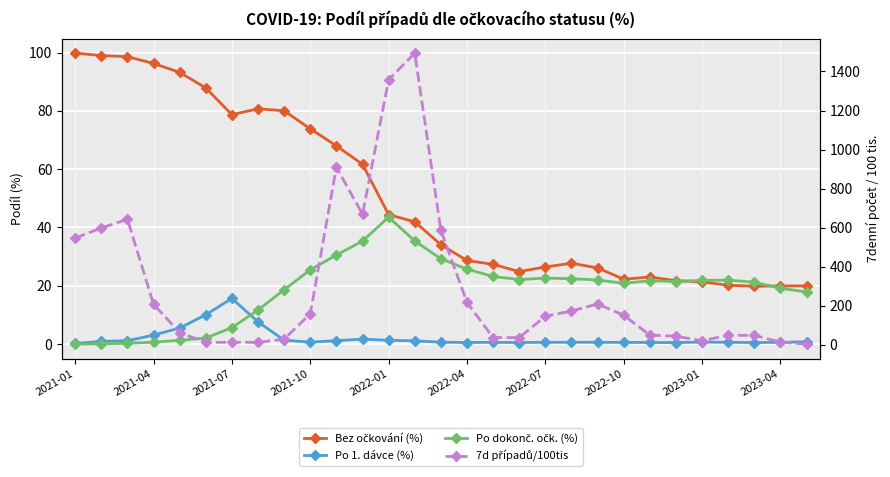

Reading right to left, extract all data points from this chart.

Bez očkování (%): 20.0	19.9	19.9	20.2	21.4	21.7	23.0	22.2	26.1	27.7	26.5	24.9	27.3	28.7	34.1	42.0	44.4	61.7	68.0	73.8	80.0	80.7	78.7	87.9	93.2	96.3	98.6	99.0	99.8
Pozitivní po 1. dávce (%): 0.8	0.6	0.5	0.6	0.7	0.5	0.5	0.6	0.6	0.6	0.6	0.5	0.6	0.5	0.6	1.1	1.3	1.7	1.2	0.7	1.3	7.6	15.7	10.1	5.5	3.1	1.1	0.9	0.2
Pozitivní po dokončeném očkování (%): 17.9	19.2	21.2	21.9	21.9	21.5	21.7	20.9	22.0	22.4	22.6	22.1	23.2	25.7	29.3	35.4	43.5	35.3	30.5	25.5	18.6	11.7	5.7	2.1	1.3	0.6	0.3	0.1	0.0
7 denní počet případů/100 tis: 3.7	13.8	48.5	49.0	20.9	44.1	49.7	151.6	209.1	173.2	146.4	36.8	37.1	217.3	586.2	1493.8	1357.5	668.8	909.6	158.6	29.1	12.5	13.3	12.2	62.7	207.7	642.9	598.4	547.1